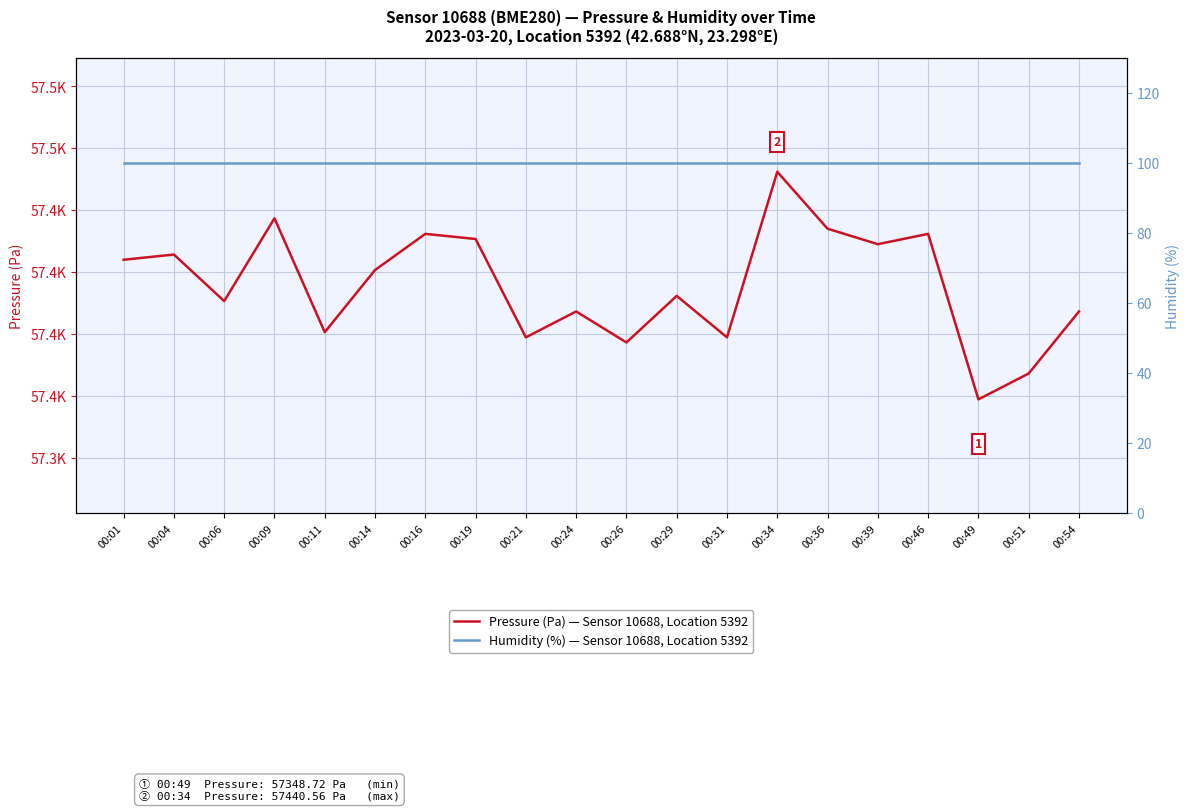

How many lines are shown in the chart?

2